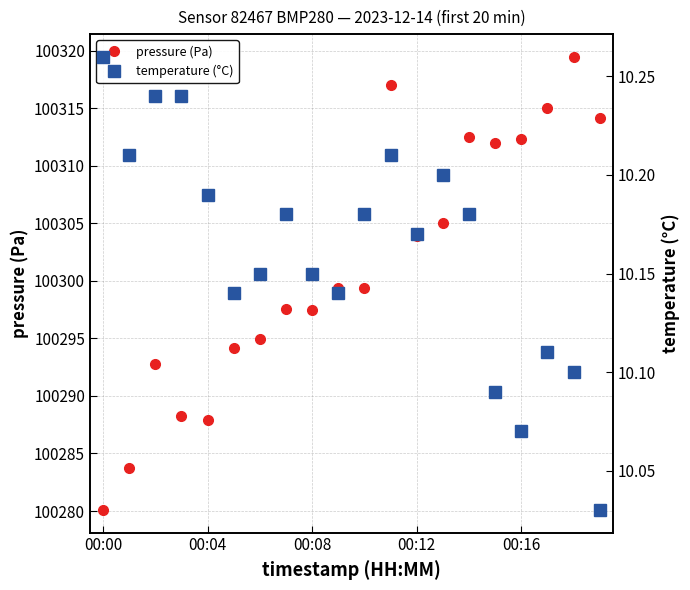

Where is the first local minimum for pressure (Pa)?

00:04